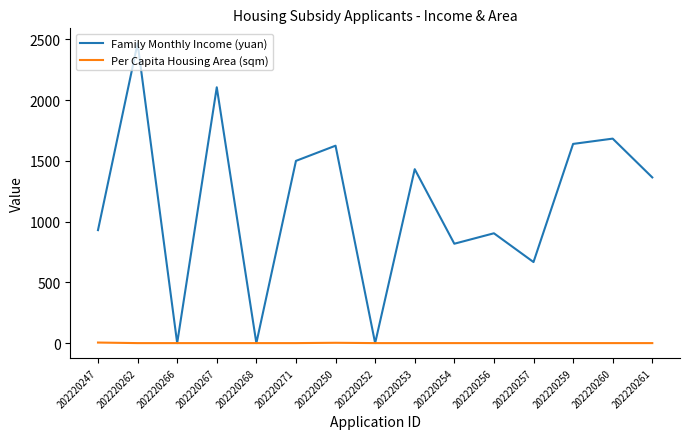

List the series in order of their peak value, highest first.

Family Monthly Income (yuan), Per Capita Housing Area (sqm)